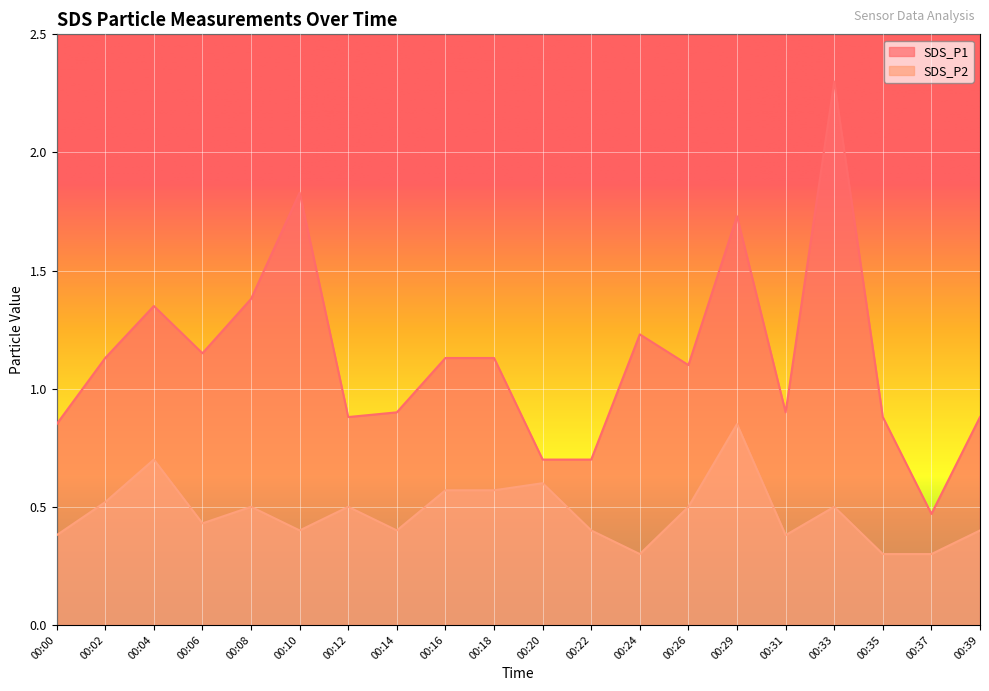

Rank the series at 00:20 from lowest to highest value.

SDS_P2, SDS_P1